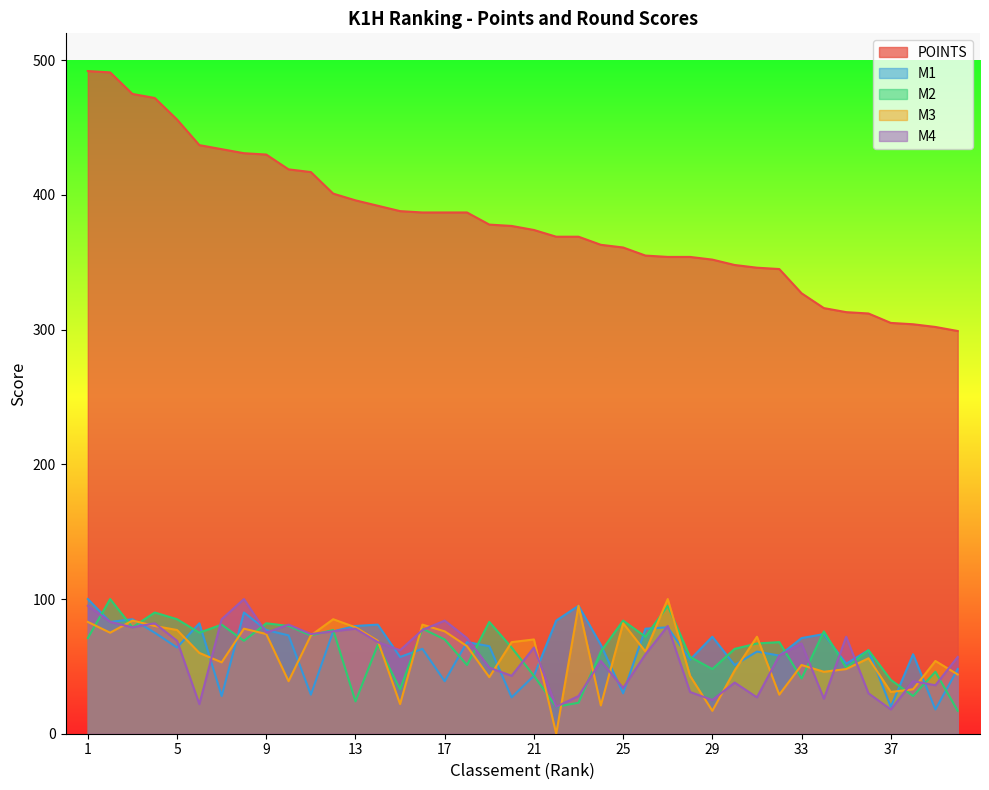

At which category does M1 reach its first local peak?

3